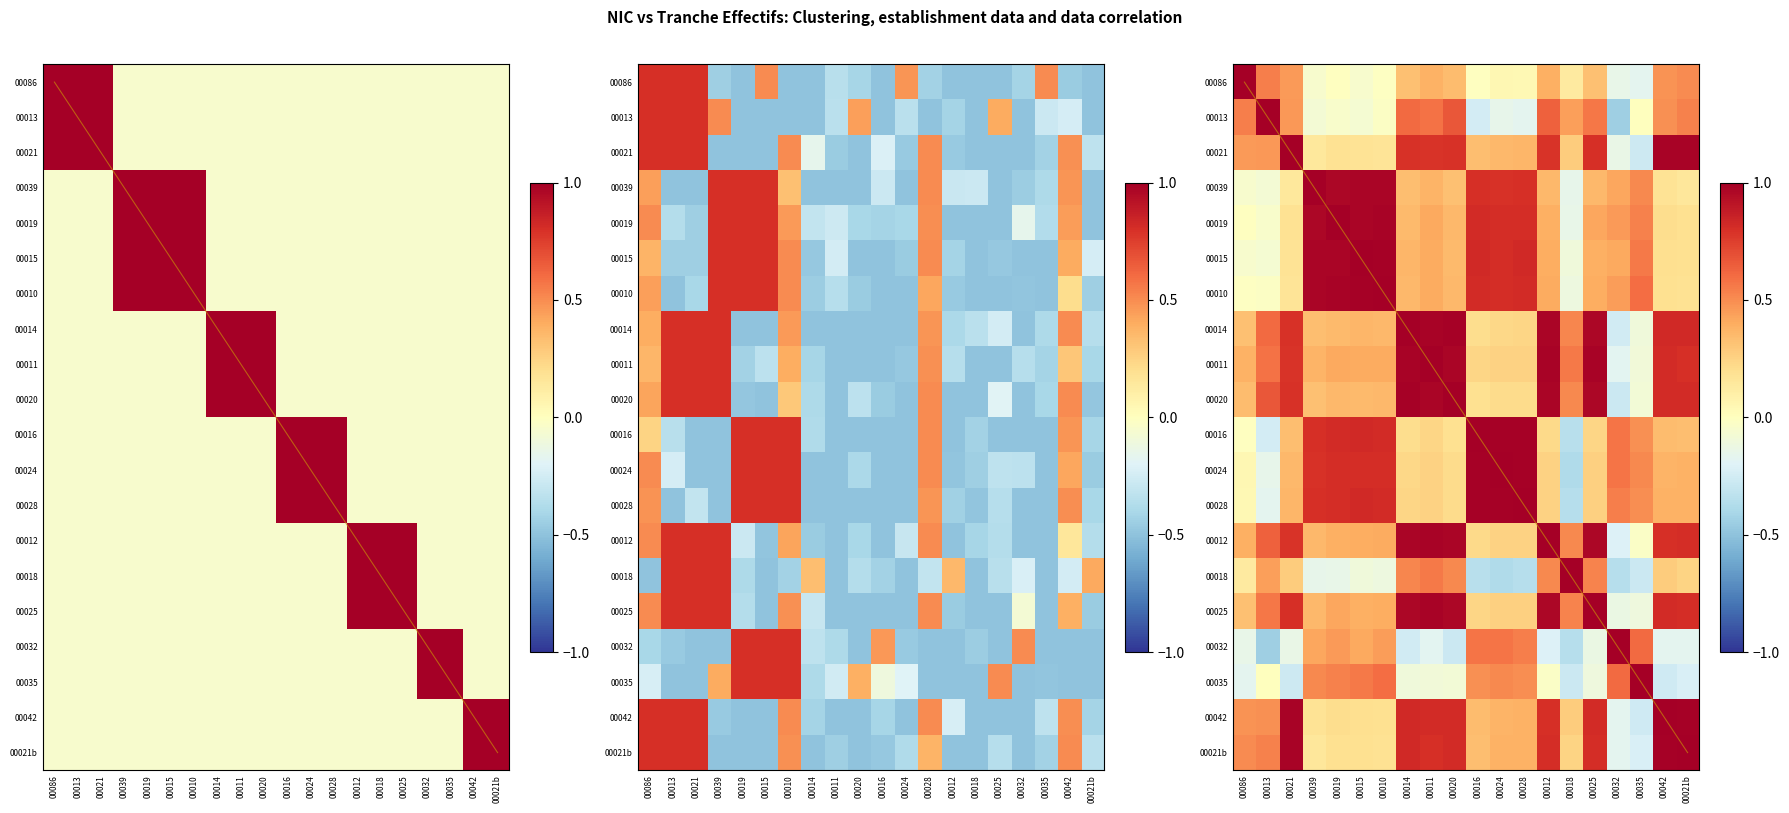

How many data points in 00010 are above 0?

17